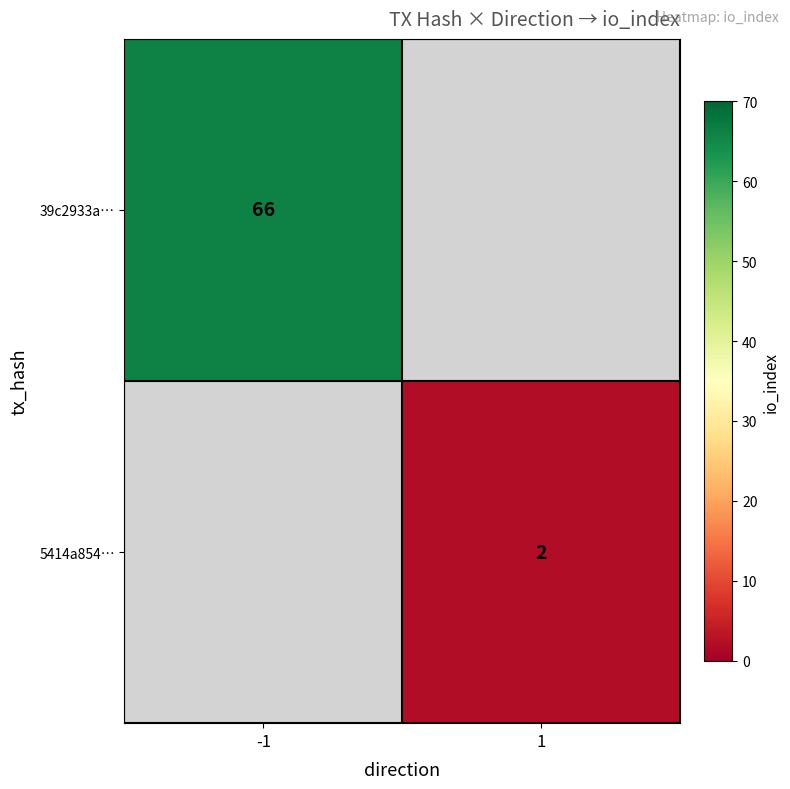

True or false: 5414a854… has a value of 2 at 1.

True